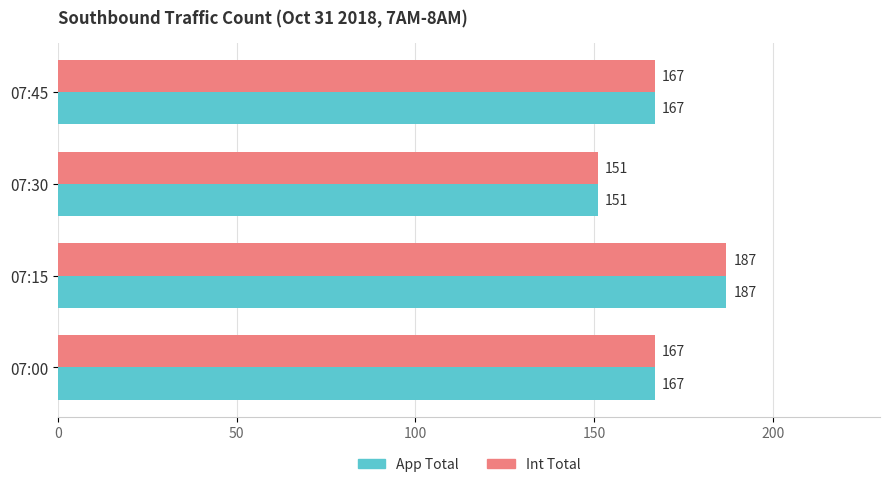

Is the value of App Total at 07:45 greater than the value of Int Total at 07:30?

Yes